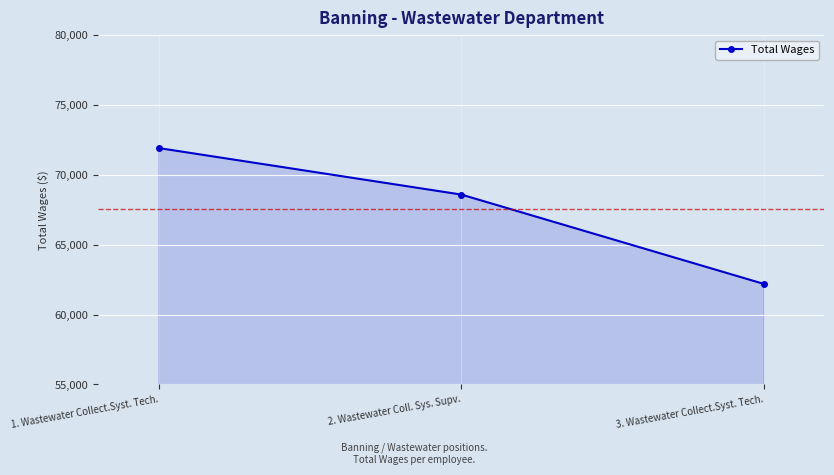

True or false: the data shows 71916 at 1. Wastewater Collect.Syst. Tech..

True